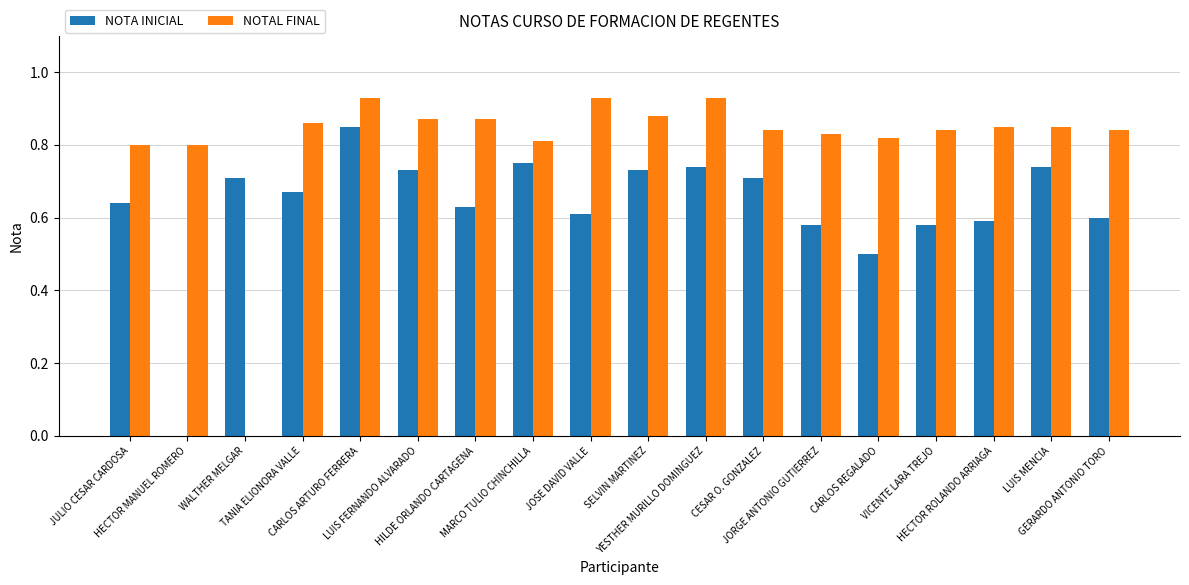

What is the sum of all NOTA INICIAL values?

11.4